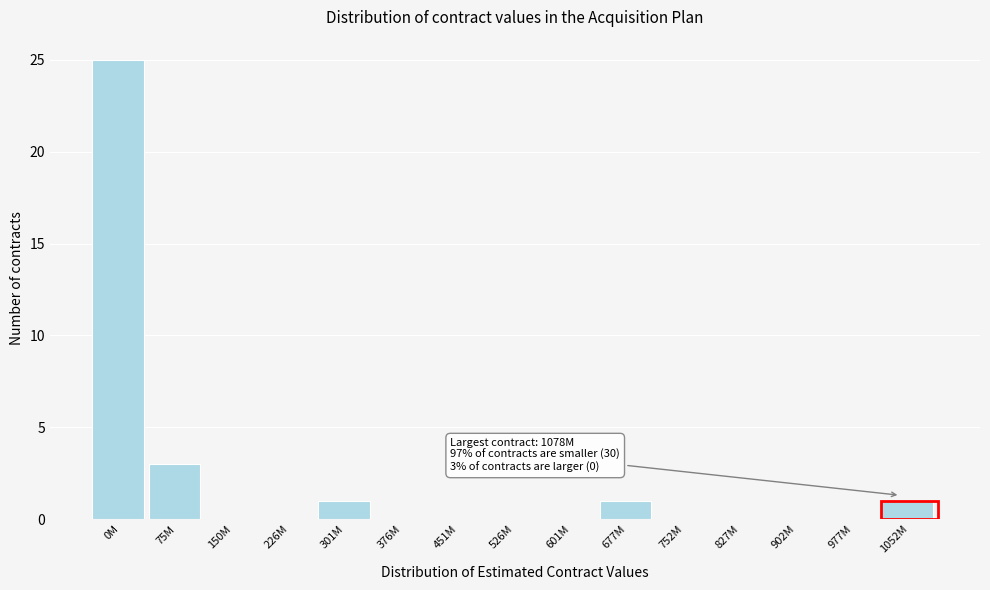

Reading left to right, transcribe all the data shown in this chart.

0M=25	75M=3	150M=0	226M=0	301M=1	376M=0	451M=0	526M=0	601M=0	677M=1	752M=0	827M=0	902M=0	977M=0	1052M=1